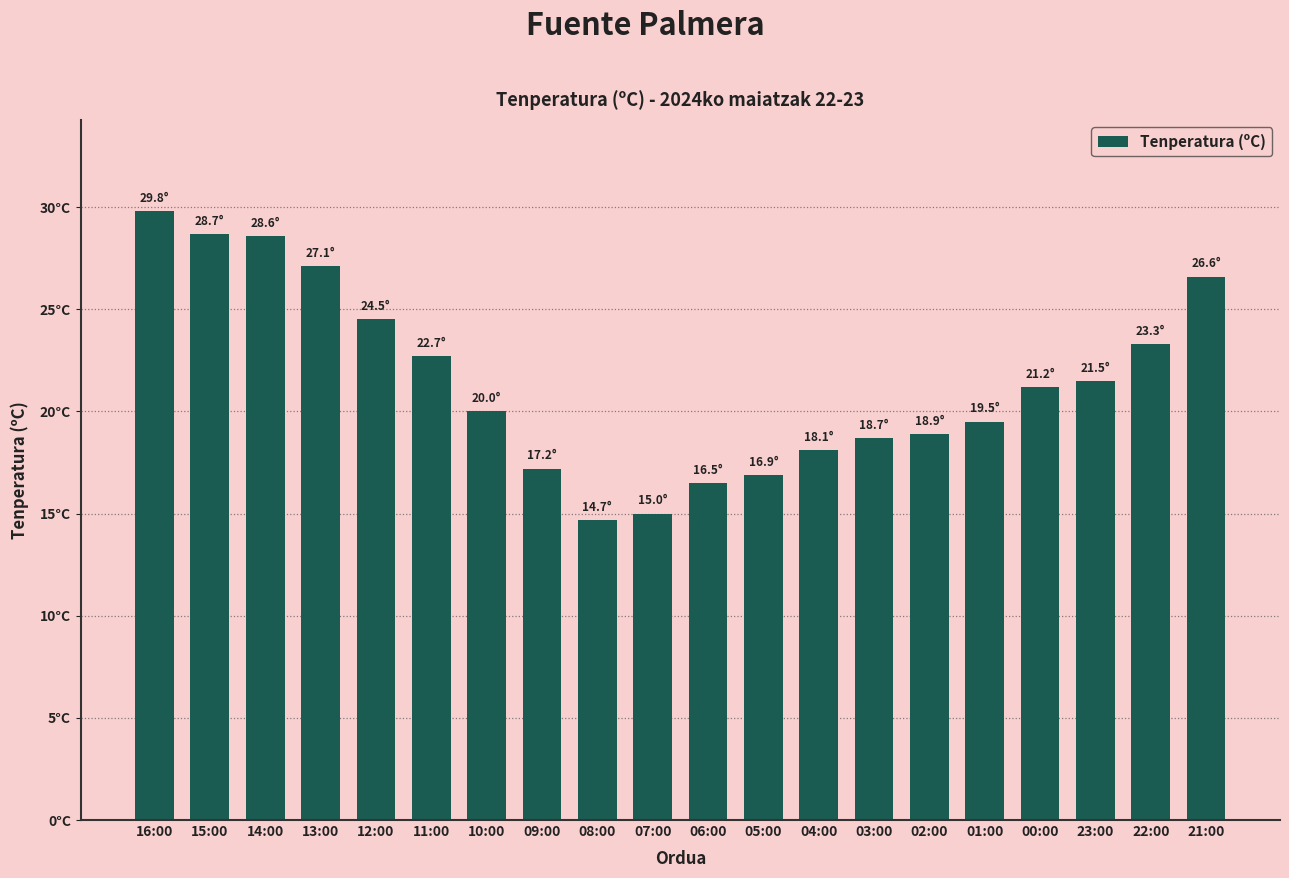

At which label does the data first exceed 21?

16:00